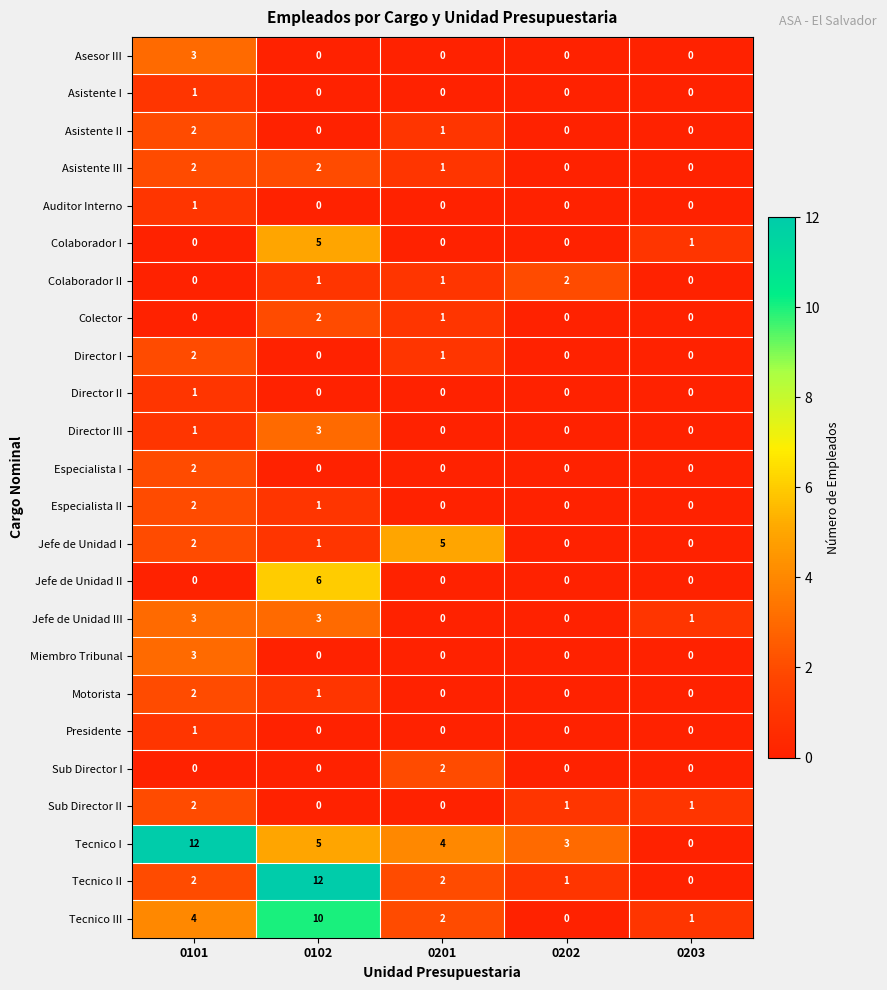

At which label does Tecnico I first exceed 4?

0101